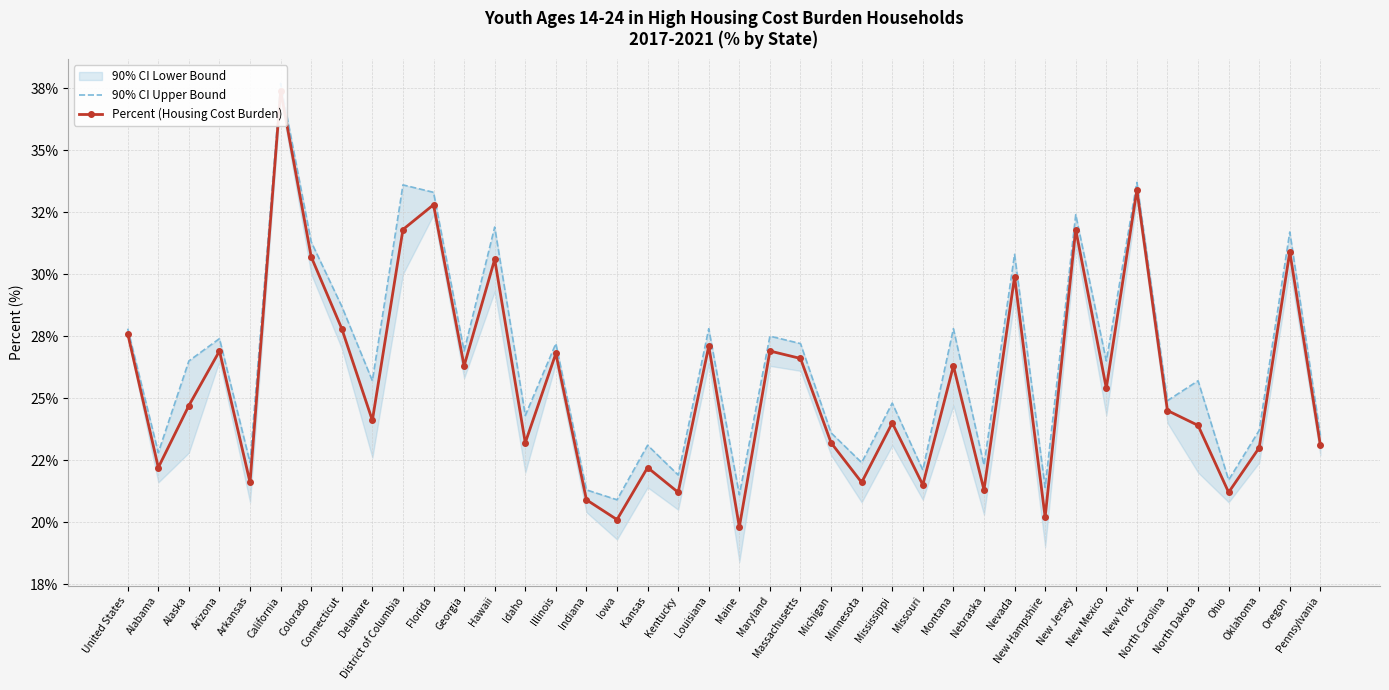

In 90% CI Upper Bound, how many points are higher than both neighbors (excluding endpoints)?

15